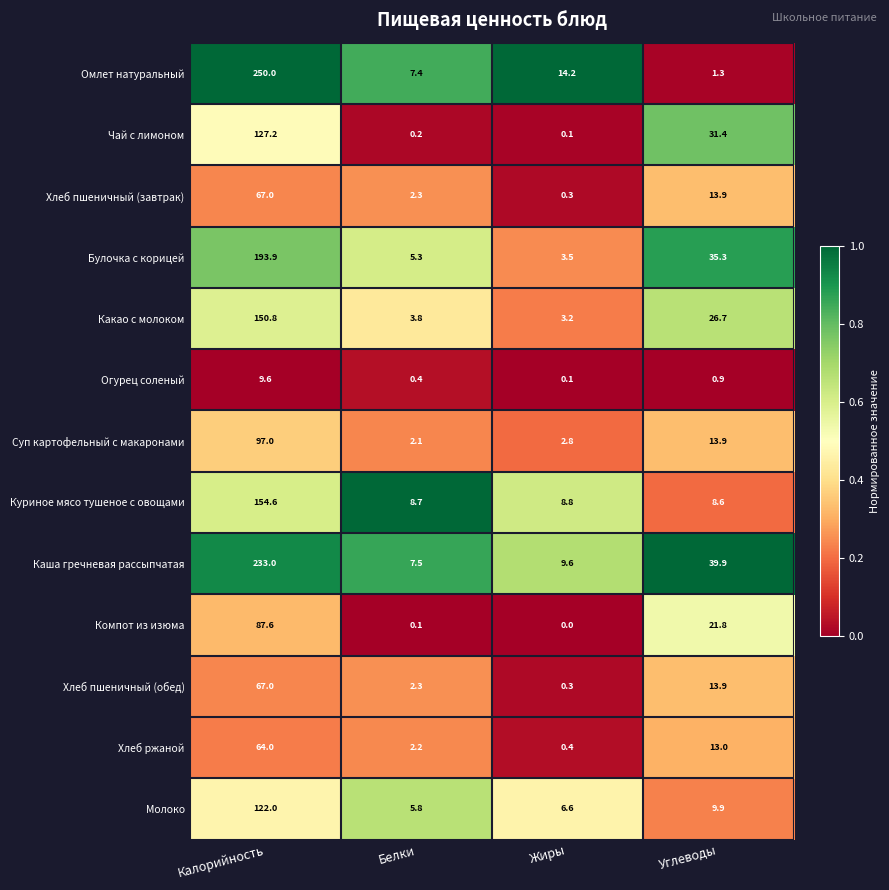

What is the minimum value for Хлеб пшеничный (обед)?

0.3